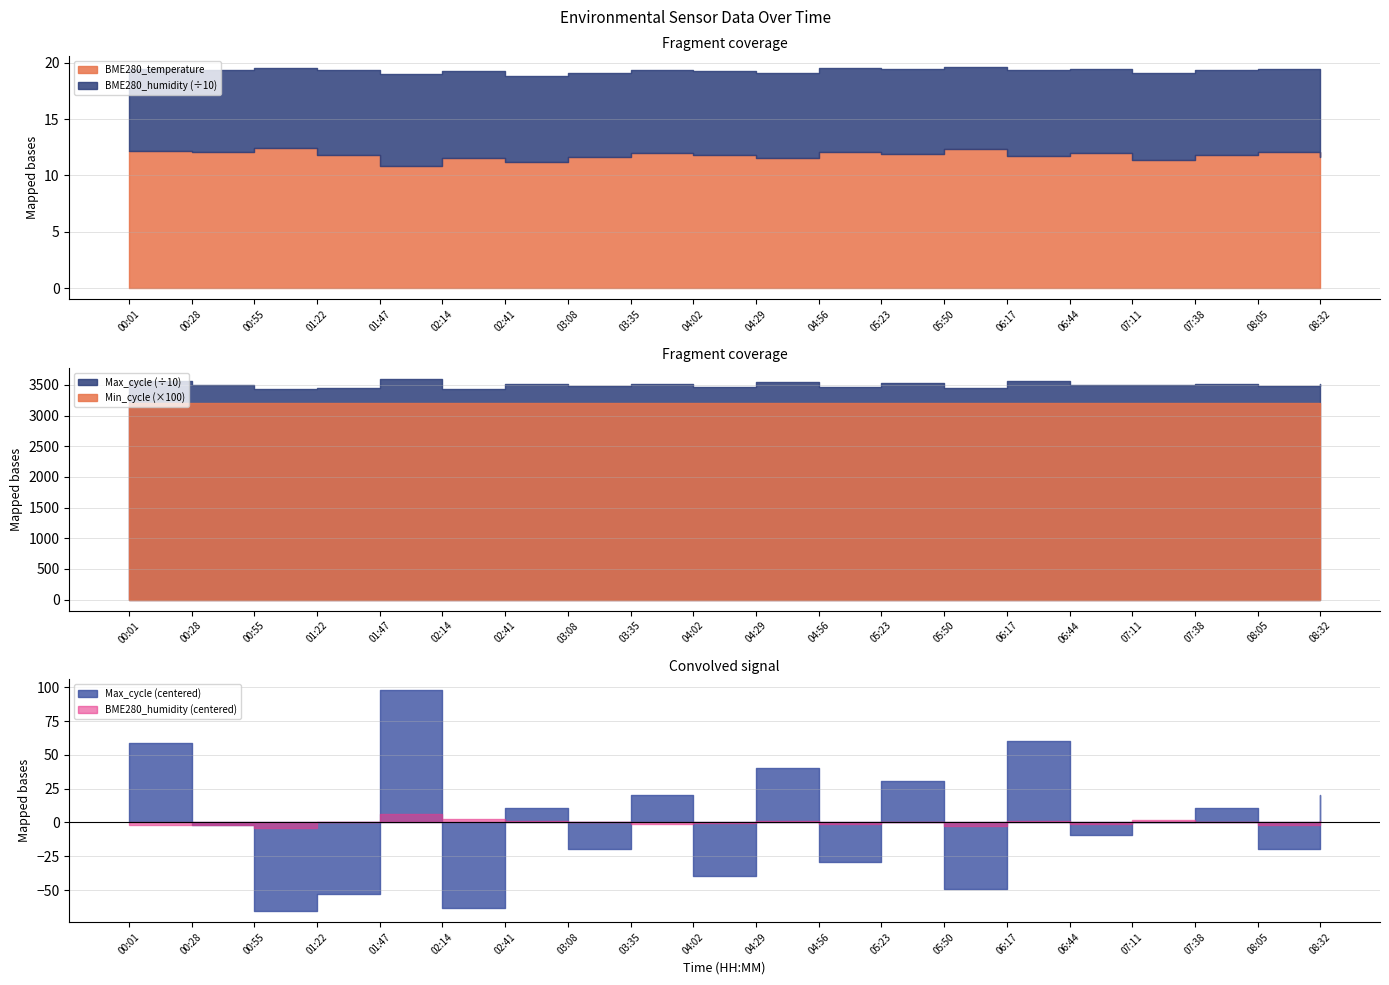

In BME280_temperature, how many points are lower than both neighbors (excluding endpoints)?

7